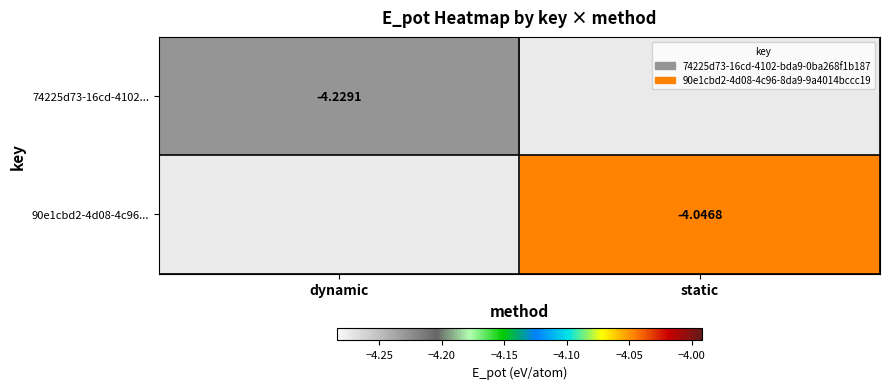

Rank the series by their average value, from lowest to highest.

74225d73-16cd-4102..., 90e1cbd2-4d08-4c96...